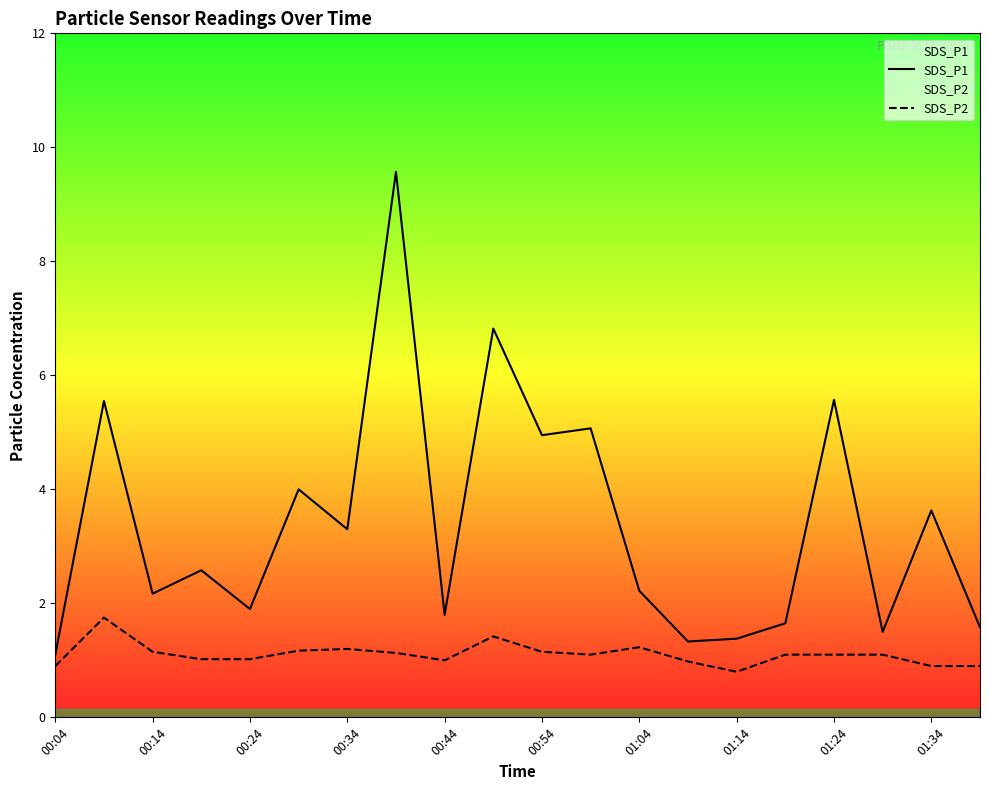

What is the sum of the SDS_P1 values at 01:24 and 00:34?

8.9